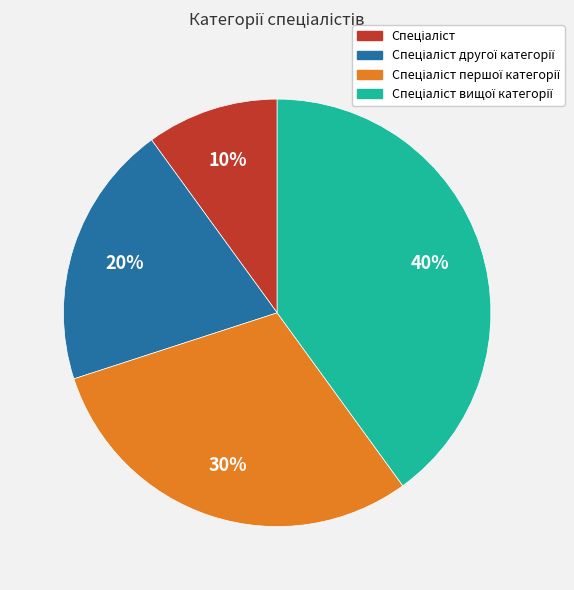

Is there a majority slice in this chart?

No